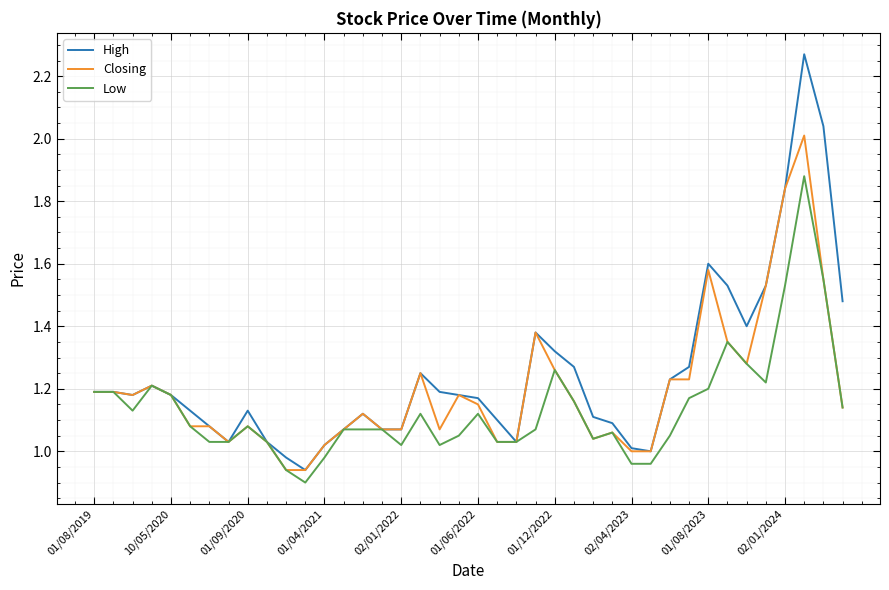

Which series has the largest range (max minus min)?

High